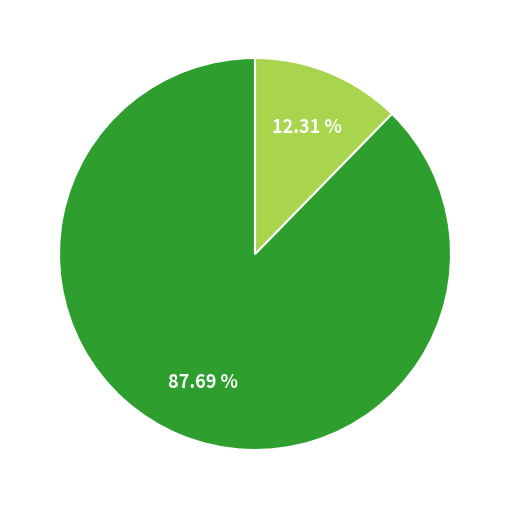

How many segments does this pie chart have?

2